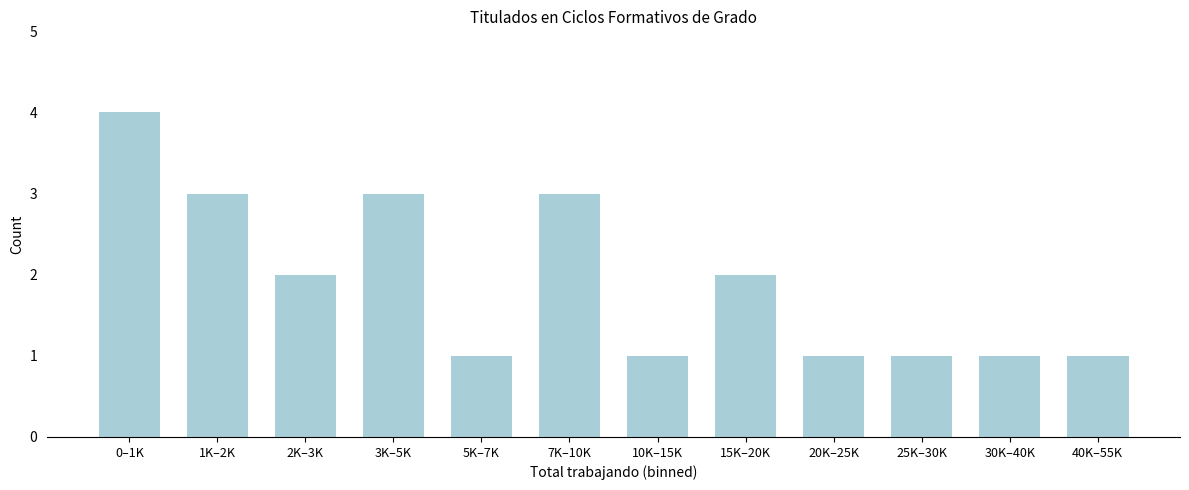

Reading right to left, extract all data points from this chart.

40K–55K=1	30K–40K=1	25K–30K=1	20K–25K=1	15K–20K=2	10K–15K=1	7K–10K=3	5K–7K=1	3K–5K=3	2K–3K=2	1K–2K=3	0–1K=4